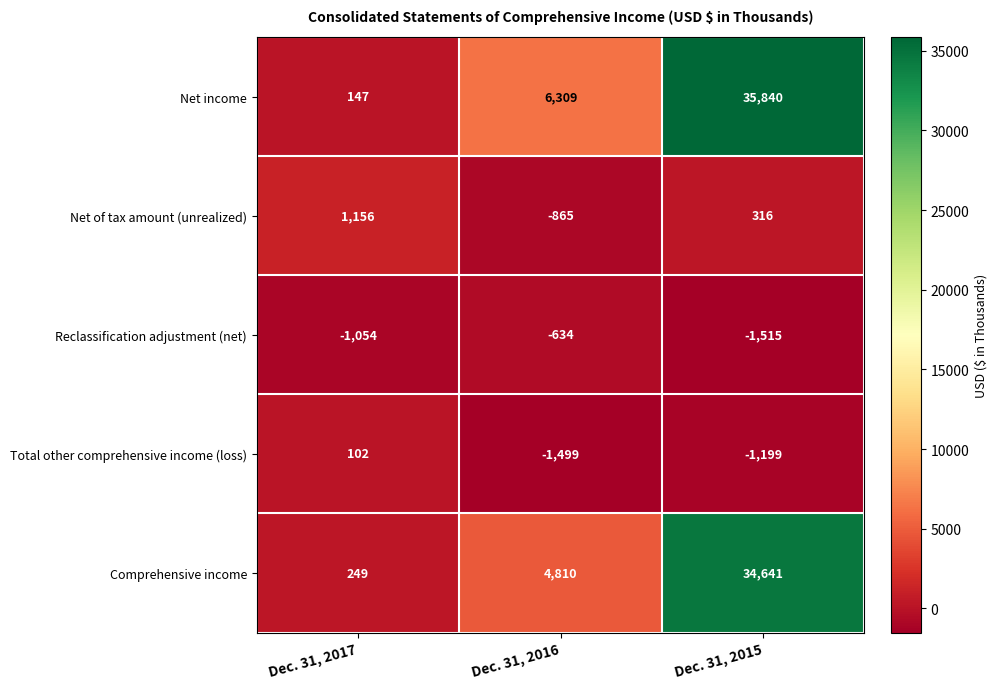

What is the minimum value shown in the chart?

-1515